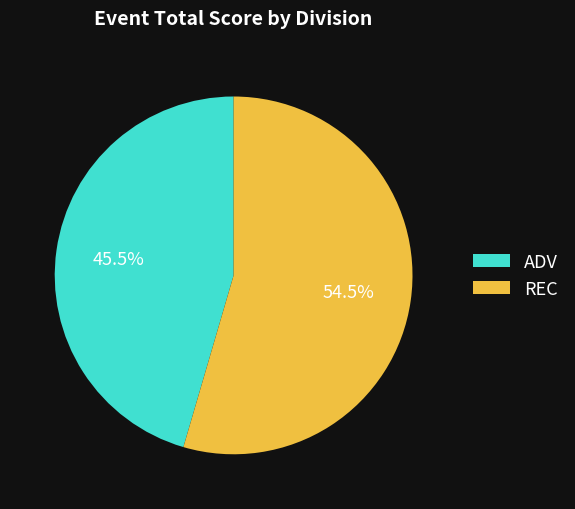

Rank the categories by value from lowest to highest.

ADV, REC